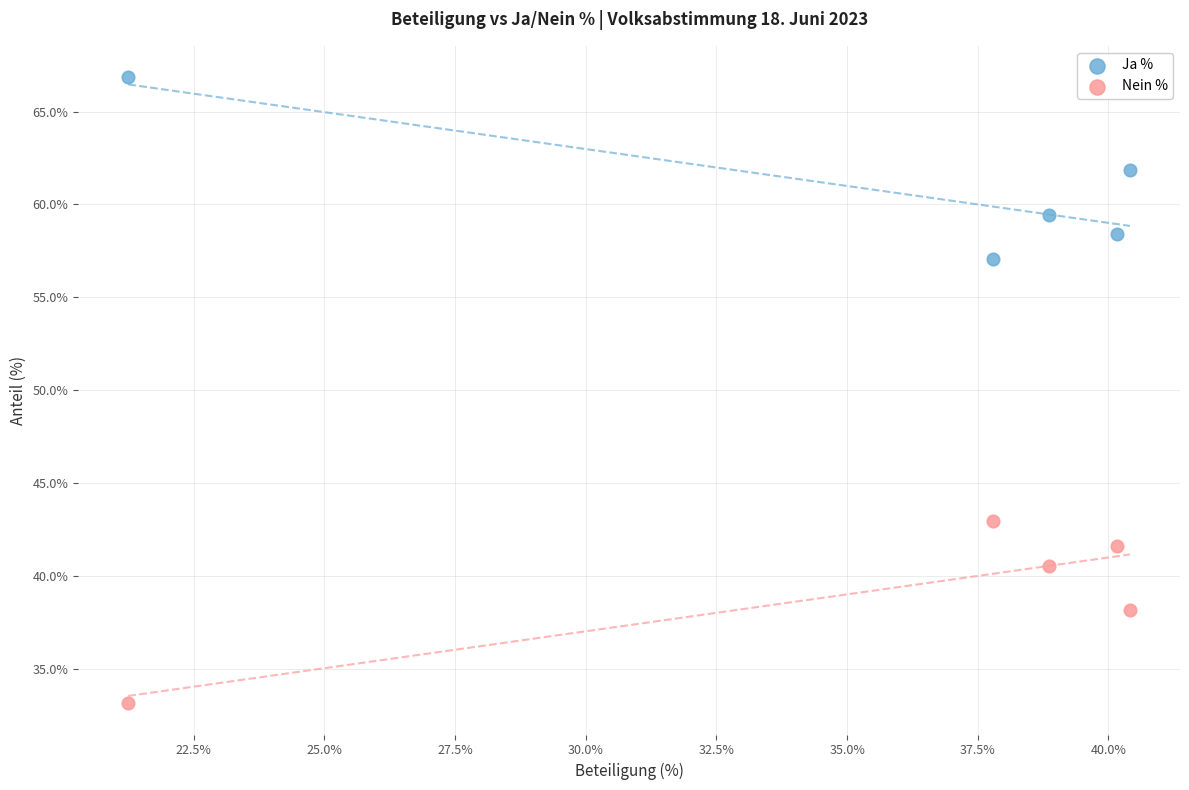

Which series reaches the minimum Y coordinate?

Nein %